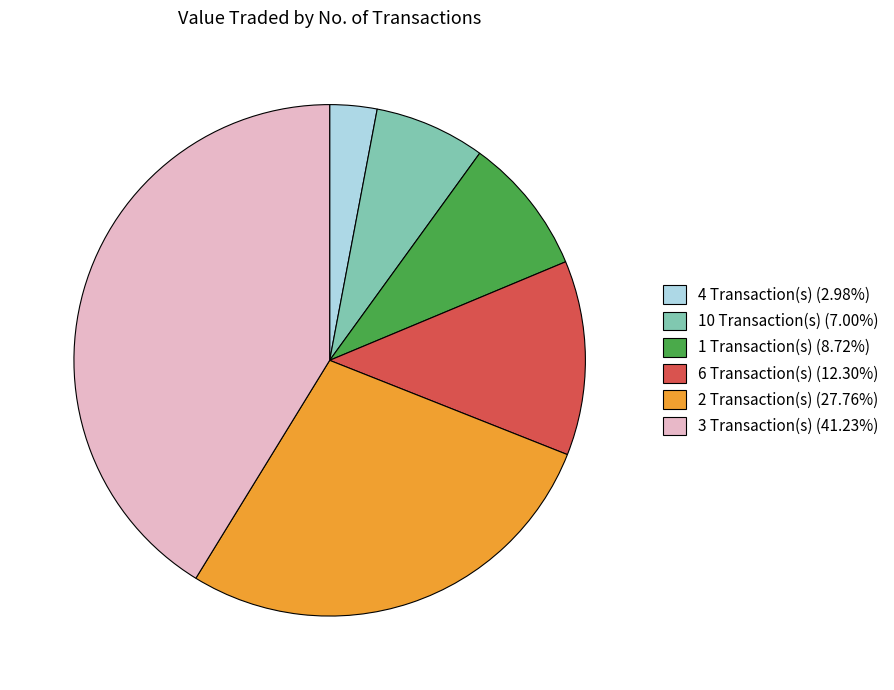

Does 3 Transaction(s) (41.23%) represent more than half of the total?

No